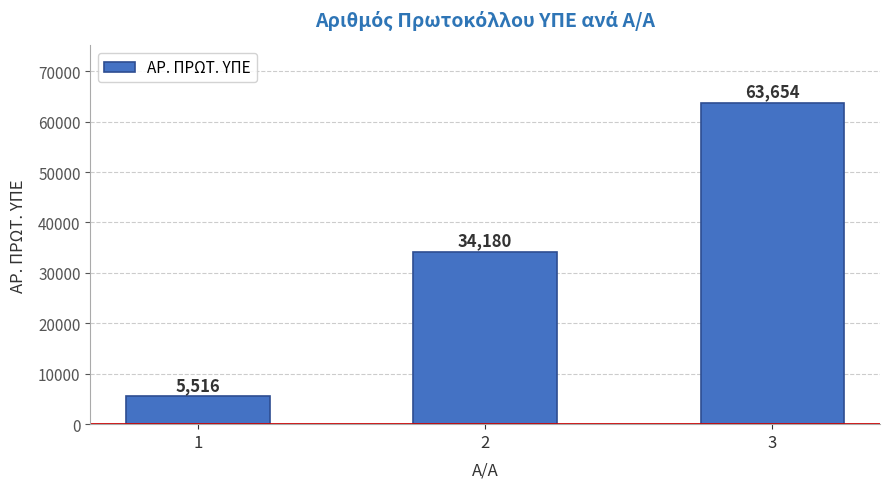

What is the sum of the values at 1 and 2?

39696